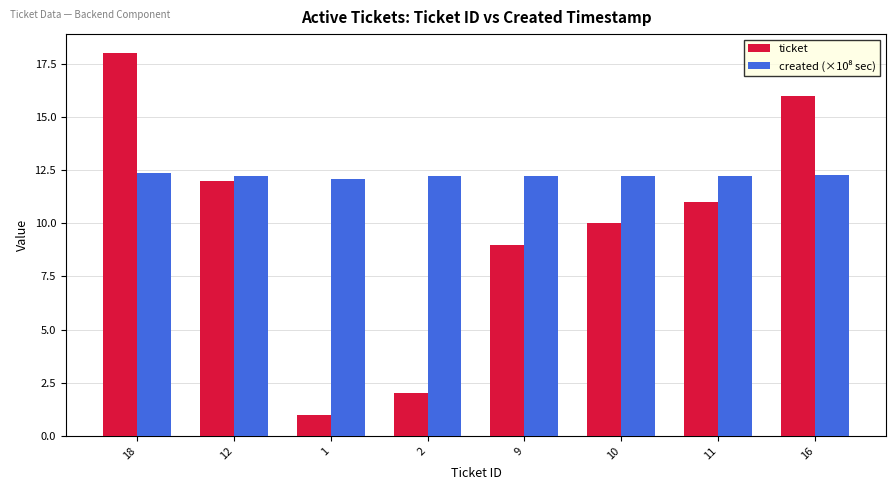

What is the difference between the highest and lowest values at 10?

2.2